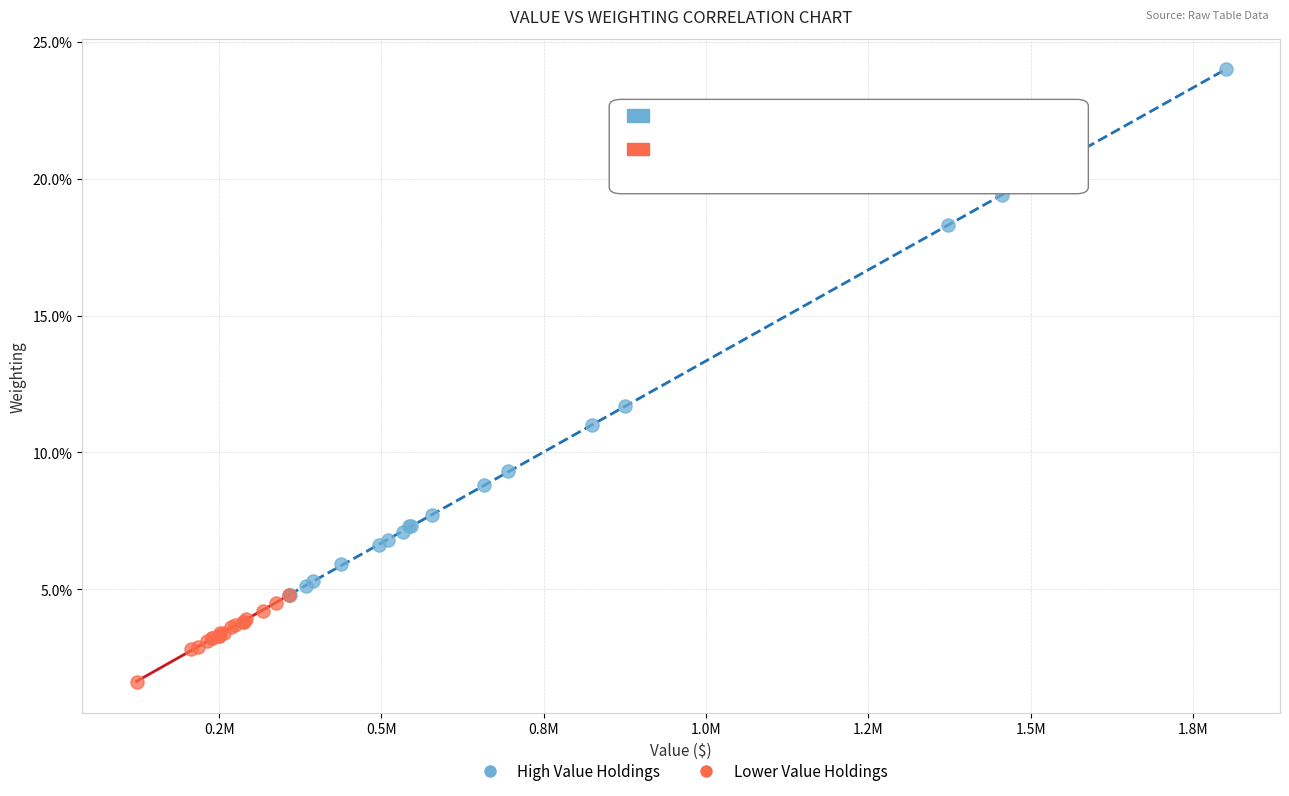

What are all the series names shown in the legend?

High Value Holdings, Lower Value Holdings